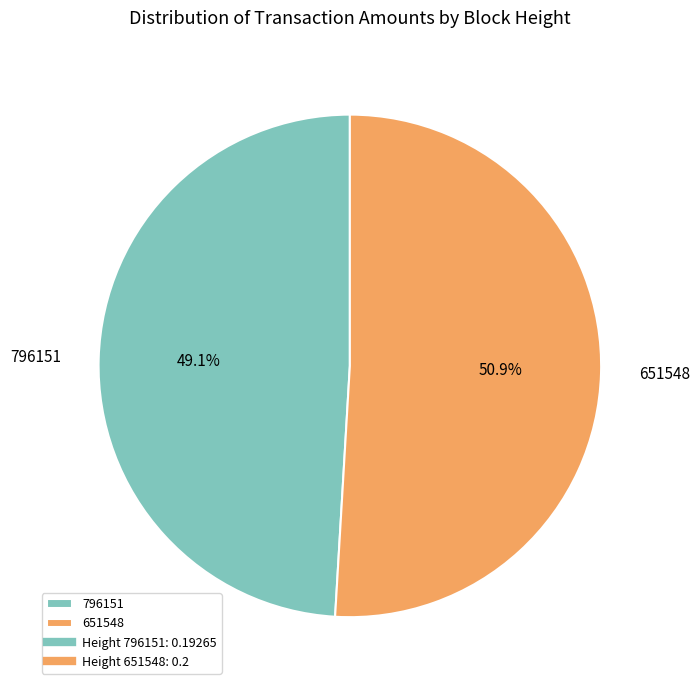

What is the smallest slice in the pie chart?

796151